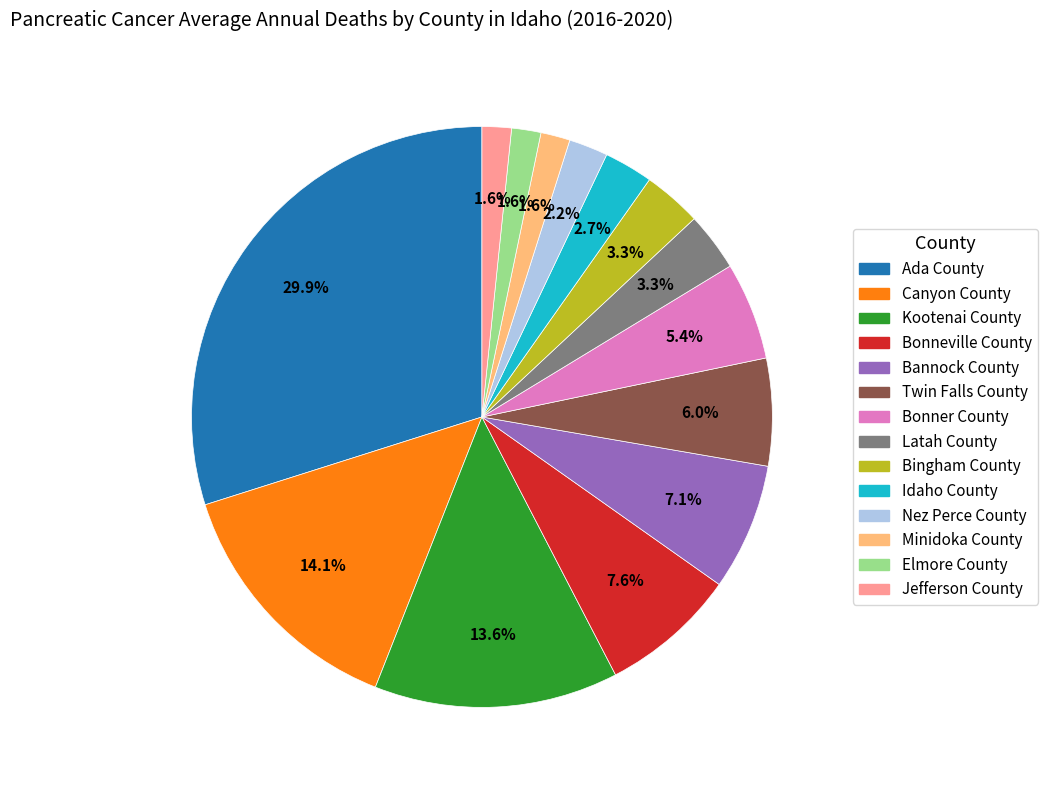

What percentage is the Bingham County slice, to the nearest percent?

3%